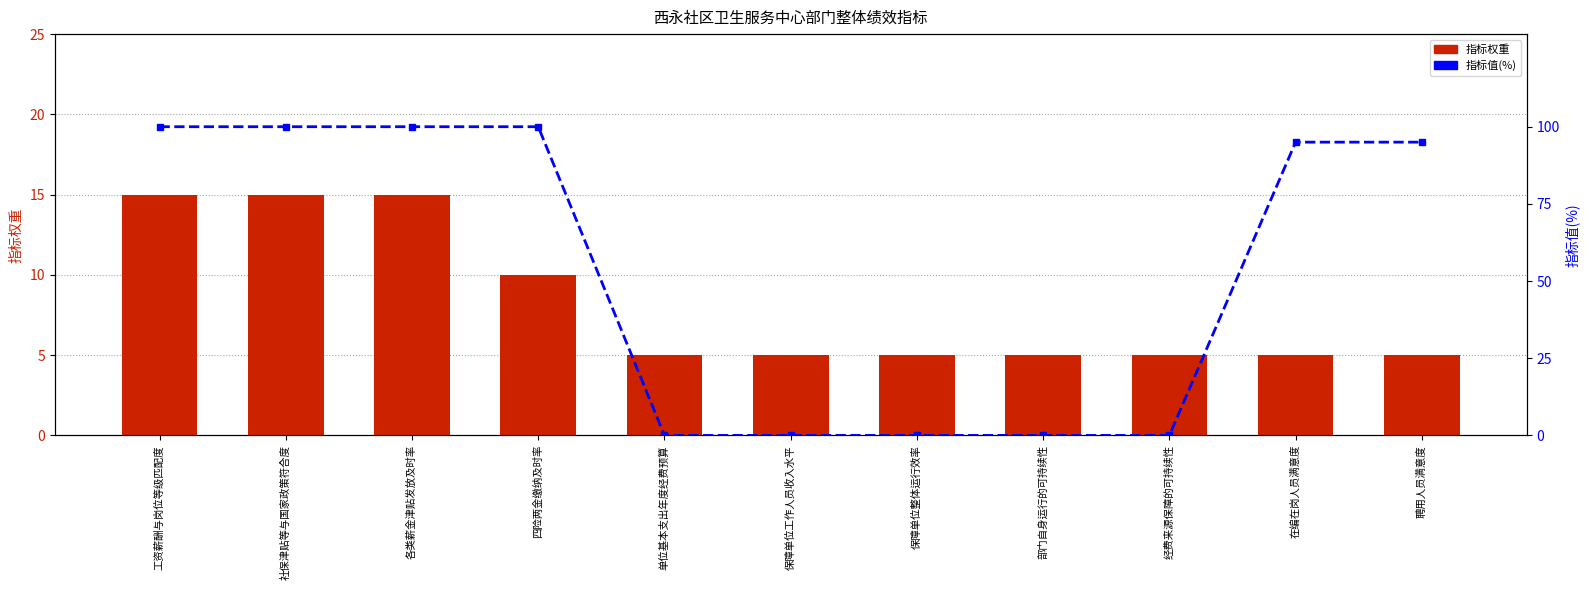

Are the bars horizontal?

No